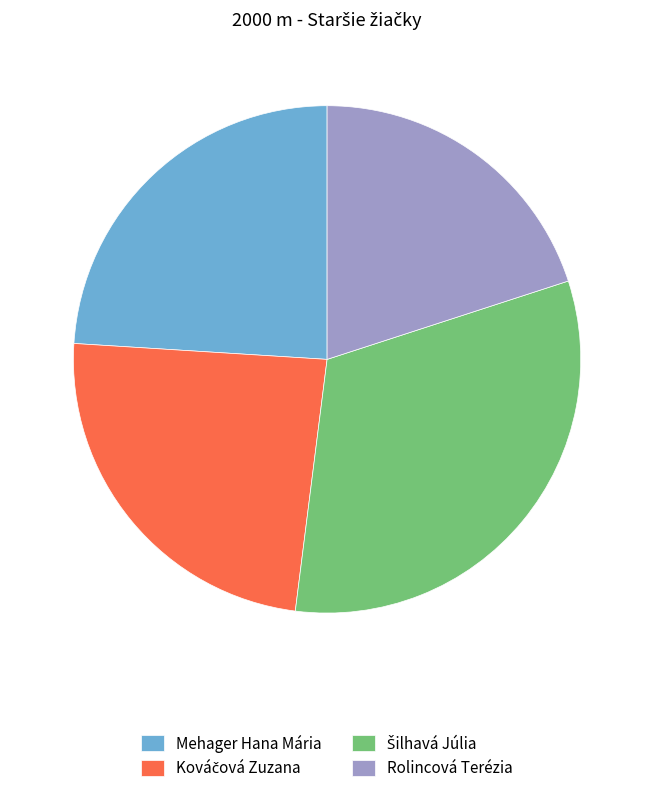

Do Mehager Hana Mária and Rolincová Terézia together represent more than half of the pie?

No